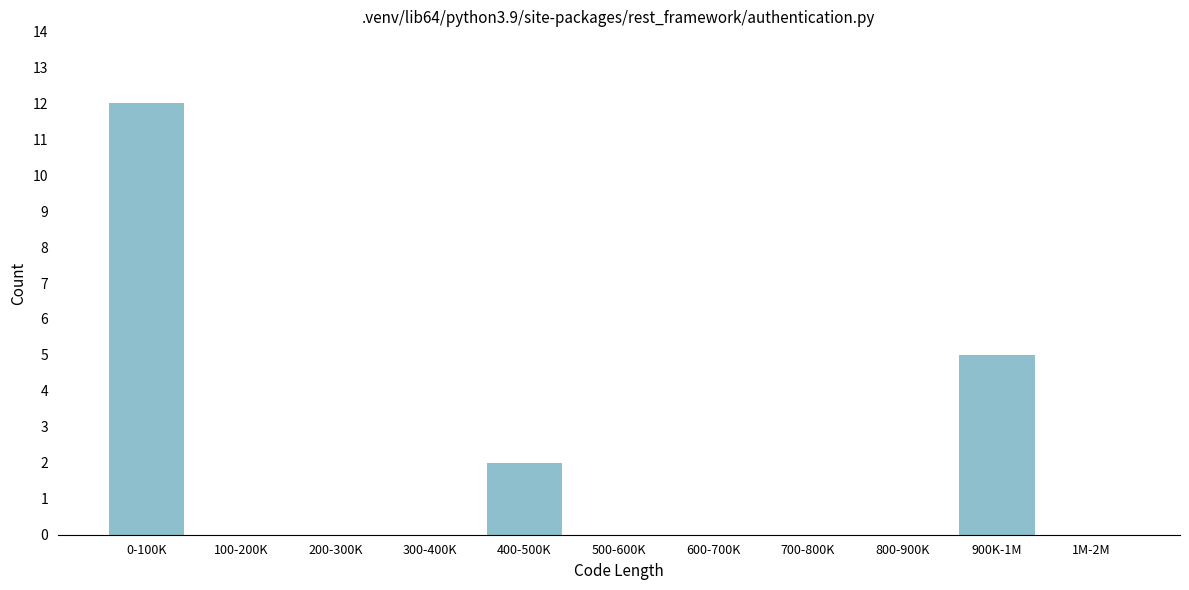

Reading right to left, what are all the values shown in this chart?

1M-2M=0	900K-1M=5	800-900K=0	700-800K=0	600-700K=0	500-600K=0	400-500K=2	300-400K=0	200-300K=0	100-200K=0	0-100K=12